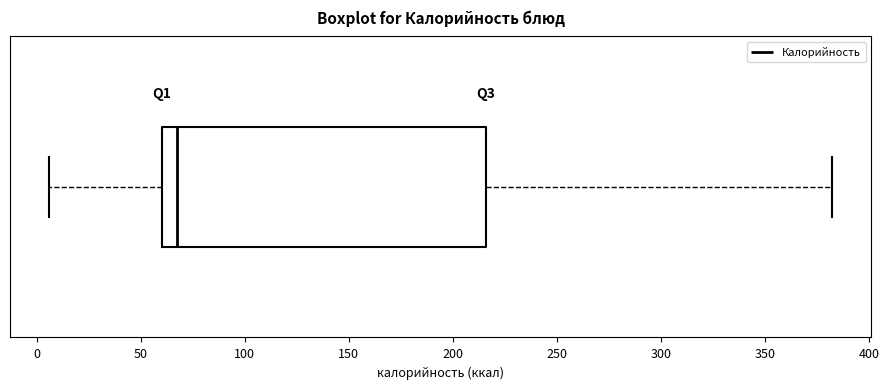

Transcribe this box plot: give where the median line is, the range the box spans, and where the two whiskers end, as read against the x-axis. The values are not printed on the chart, so give them approximately, as read against the axis.

median 70, box 60 to 215, whiskers 5 to 380